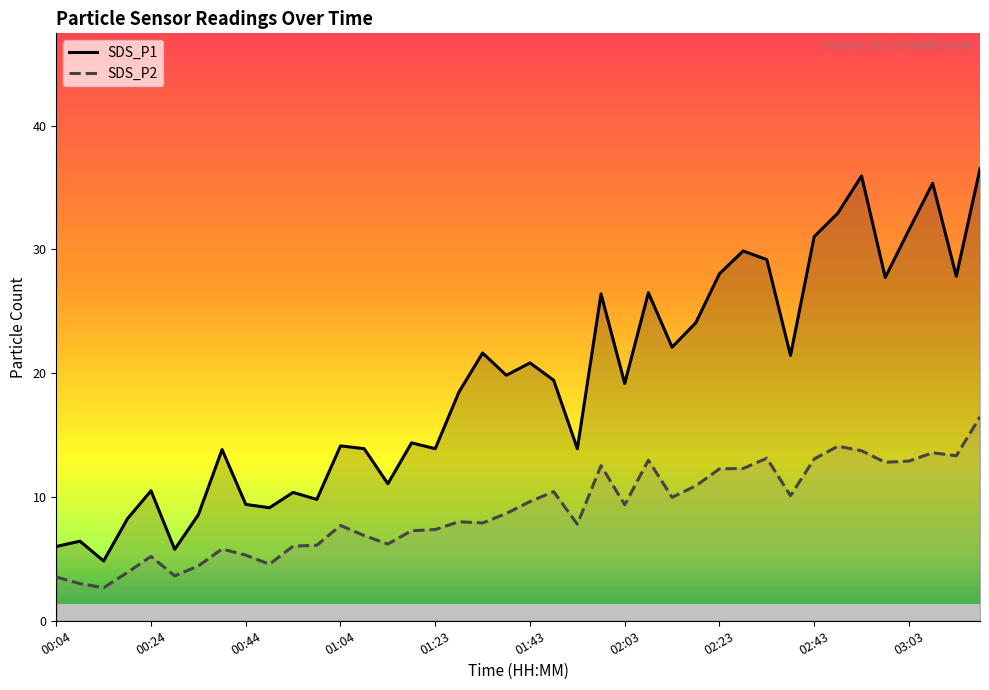

Reading left to right, list all the values displayed in this chart.

SDS_P1: 00:04=6.0	00:09=6.4	00:14=4.8	00:19=8.2	00:24=10.5	00:29=5.8	00:34=8.6	00:39=13.8	00:44=9.4	00:49=9.1	00:54=10.4	00:59=9.8	01:04=14.1	01:09=13.9	01:13=11.1	01:18=14.4	01:23=13.9	01:28=18.5	01:33=21.6	01:38=19.8	01:43=20.8	01:48=19.4	01:53=13.9	01:58=26.4	02:03=19.2	02:08=26.5	02:13=22.1	02:18=24.1	02:23=28.0	02:28=29.9	02:33=29.2	02:38=21.4	02:43=31.0	02:48=32.9	02:53=35.9	02:58=27.7	03:03=31.6	03:07=35.3	03:12=27.8	03:17=36.5
SDS_P2: 00:04=3.5	00:09=3.0	00:14=2.7	00:19=3.9	00:24=5.2	00:29=3.6	00:34=4.4	00:39=5.8	00:44=5.3	00:49=4.6	00:54=6.0	00:59=6.1	01:04=7.7	01:09=6.9	01:13=6.2	01:18=7.3	01:23=7.4	01:28=8.0	01:33=7.9	01:38=8.7	01:43=9.6	01:48=10.4	01:53=7.8	01:58=12.5	02:03=9.4	02:08=13.0	02:13=10.0	02:18=10.9	02:23=12.3	02:28=12.3	02:33=13.1	02:38=10.1	02:43=13.1	02:48=14.1	02:53=13.7	02:58=12.8	03:03=12.9	03:07=13.6	03:12=13.3	03:17=16.5